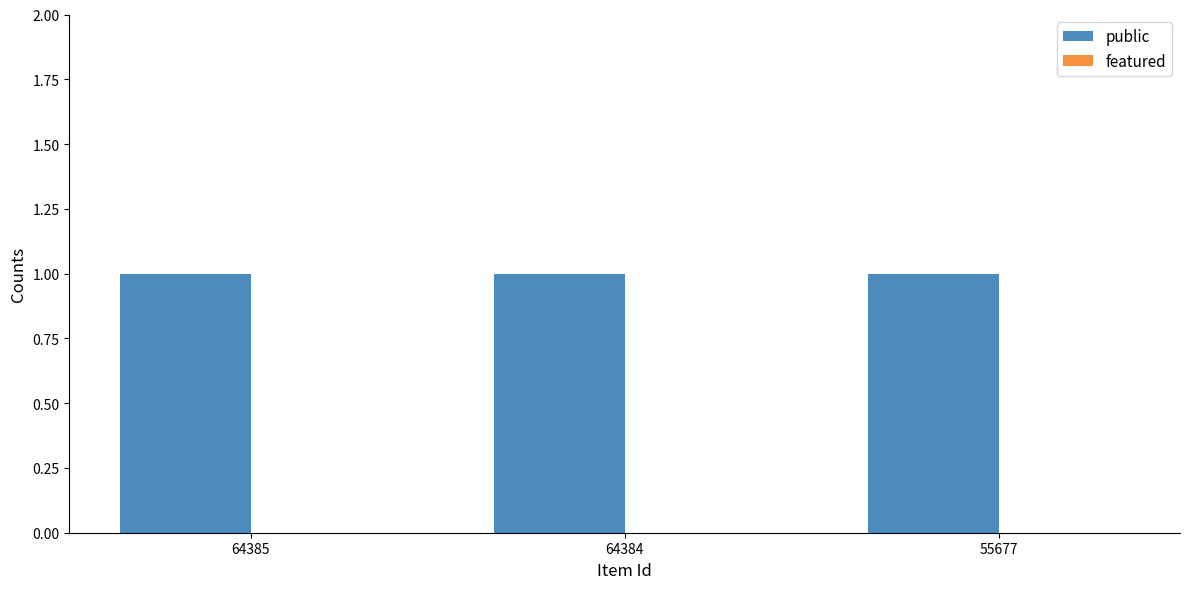

What is the value of the public bar at the 3rd from the left?

1